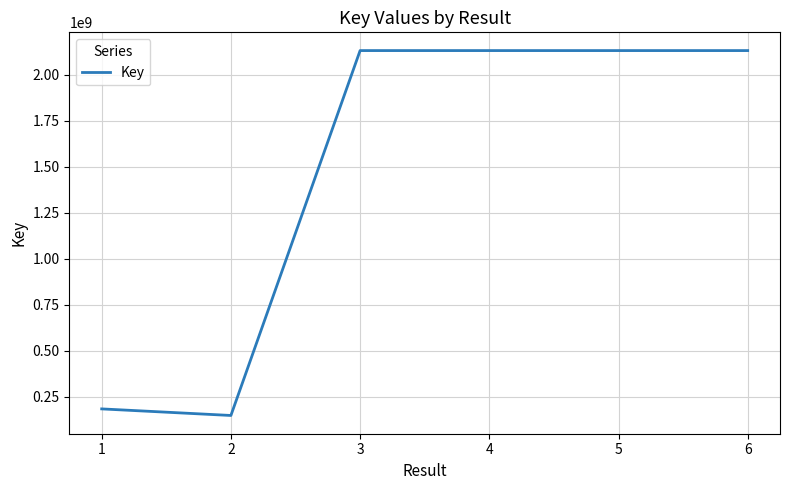

At which label does the data first exceed 2130390832?

3